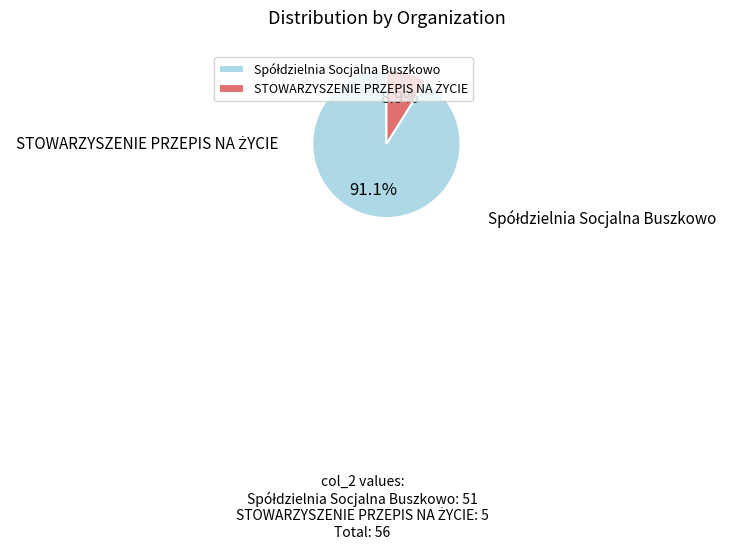

Is there any slice that represents more than half of the pie?

Yes